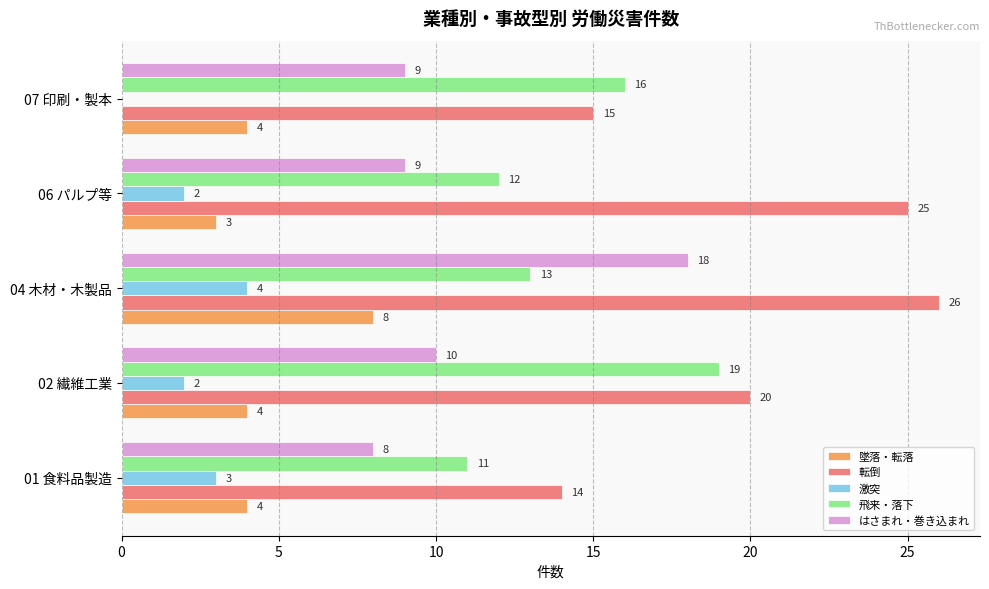

At which category is the sum across all series the highest?

04 木材・木製品